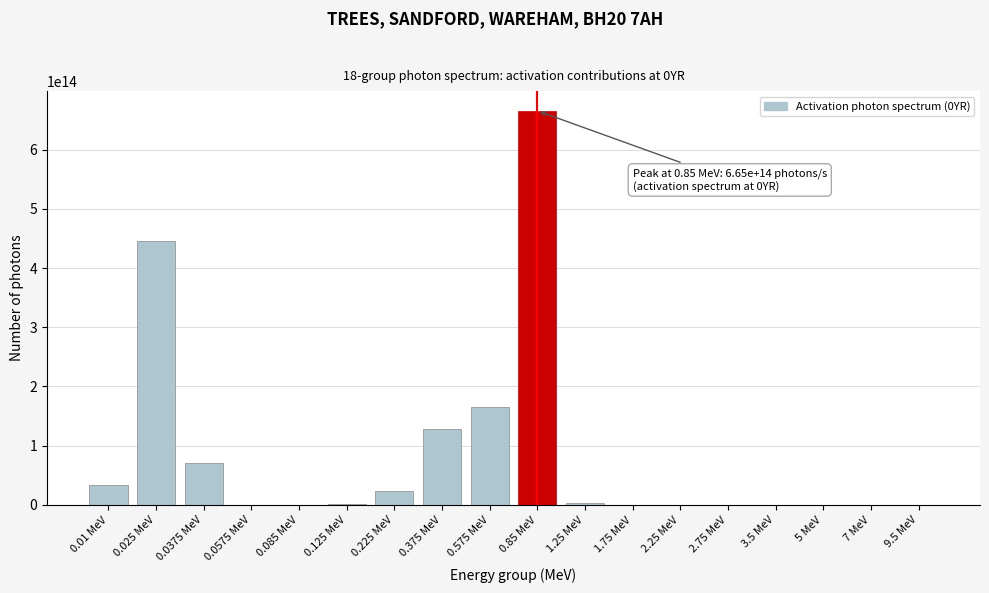

Where is the data nearest to the value 332670587853112?

0.025 MeV